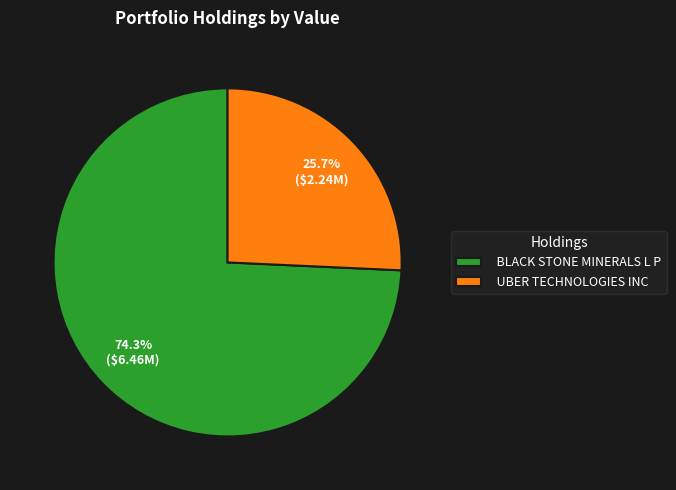

Rank the categories by value from lowest to highest.

UBER TECHNOLOGIES INC, BLACK STONE MINERALS L P